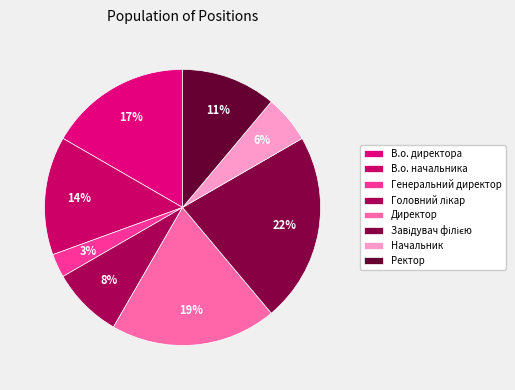

How many segments does this pie chart have?

8